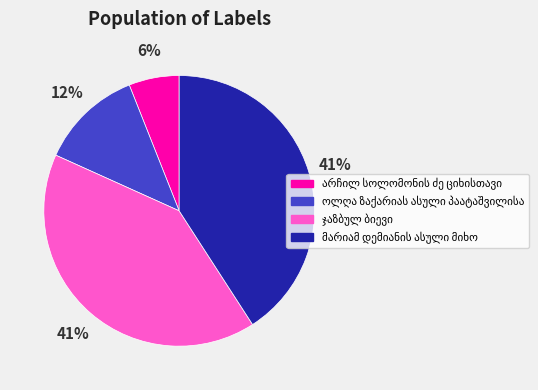

To the nearest percent, what is the average slice percentage?

25%